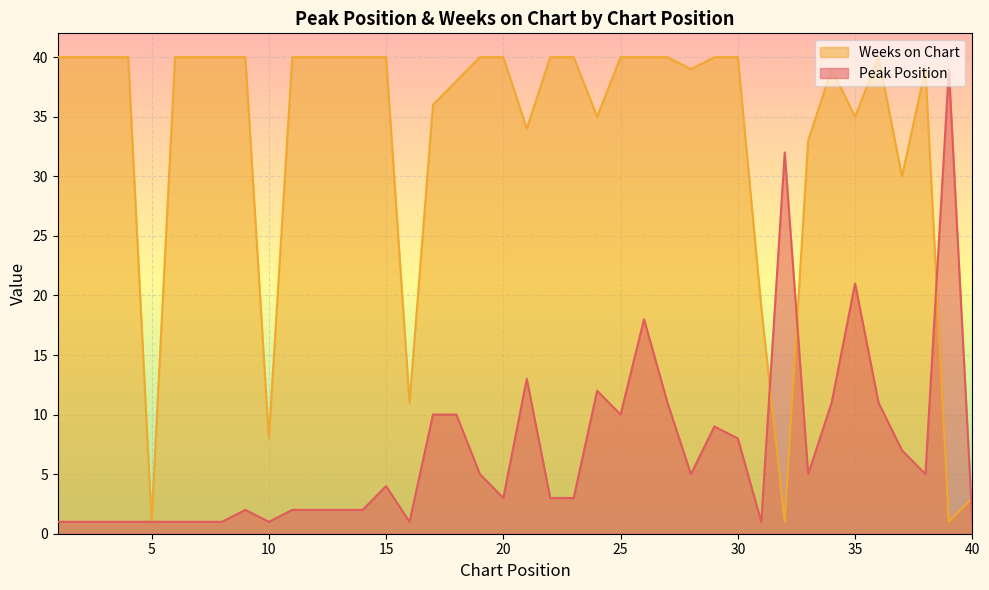

Reading right to left, extract all data points from this chart.

Peak Position: 40=1	39=39	38=5	37=7	36=11	35=21	34=11	33=5	32=32	31=1	30=8	29=9	28=5	27=11	26=18	25=10	24=12	23=3	22=3	21=13	20=3	19=5	18=10	17=10	16=1	15=4	14=2	13=2	12=2	11=2	10=1	9=2	8=1	7=1	6=1	5=1	4=1	3=1	2=1	1=1
Weeks on Chart: 40=3	39=1	38=39	37=30	36=40	35=35	34=39	33=33	32=1	31=19	30=40	29=40	28=39	27=40	26=40	25=40	24=35	23=40	22=40	21=34	20=40	19=40	18=38	17=36	16=11	15=40	14=40	13=40	12=40	11=40	10=8	9=40	8=40	7=40	6=40	5=1	4=40	3=40	2=40	1=40